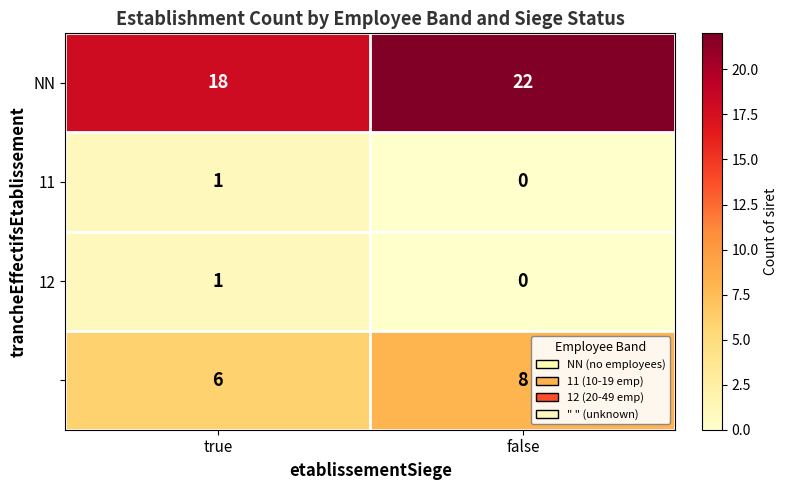

What is the total value across all series at false?

30